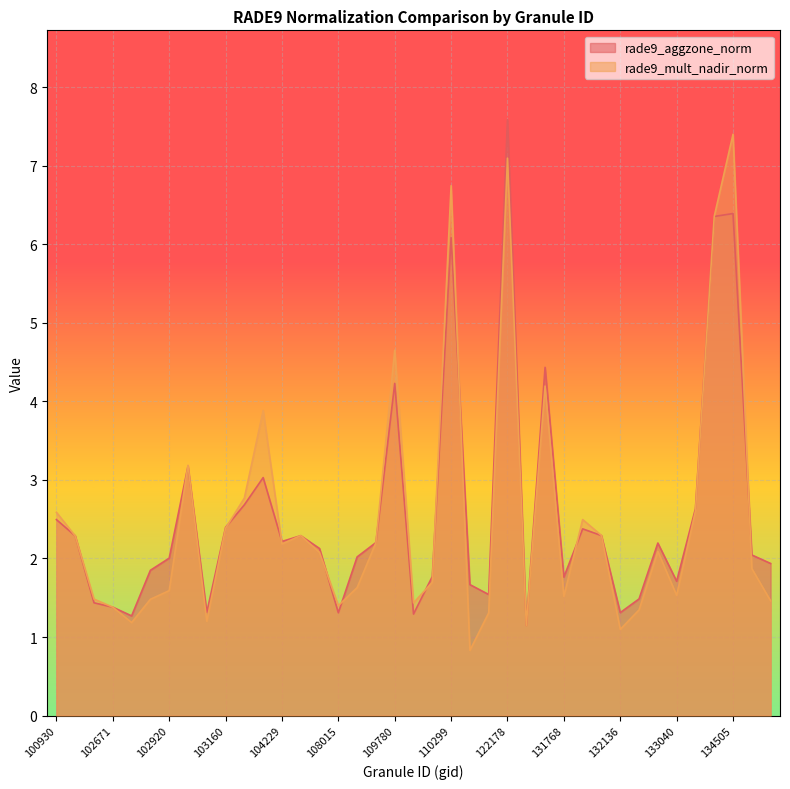

Read the rade9_aggzone_norm value at 102421.

2.3